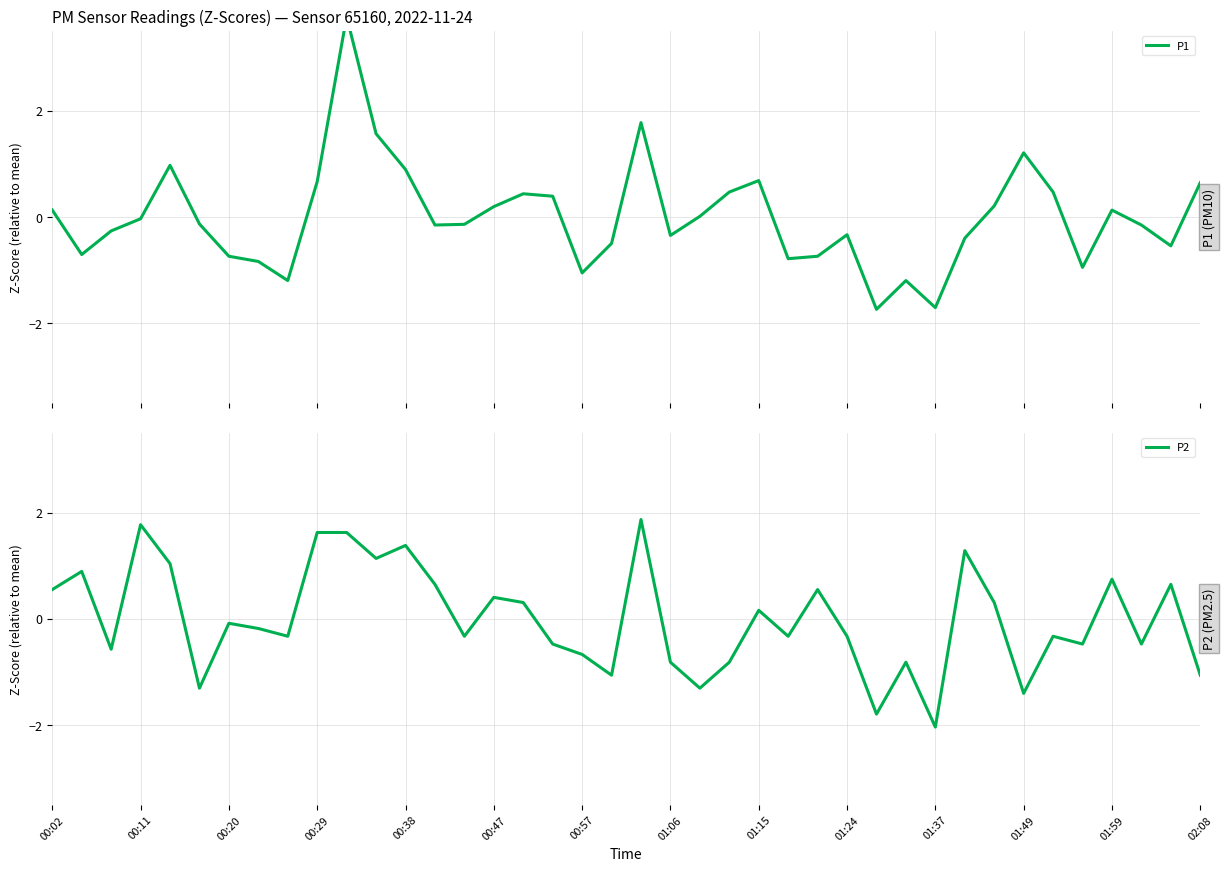

What are all the series names shown in the legend?

P1, P2